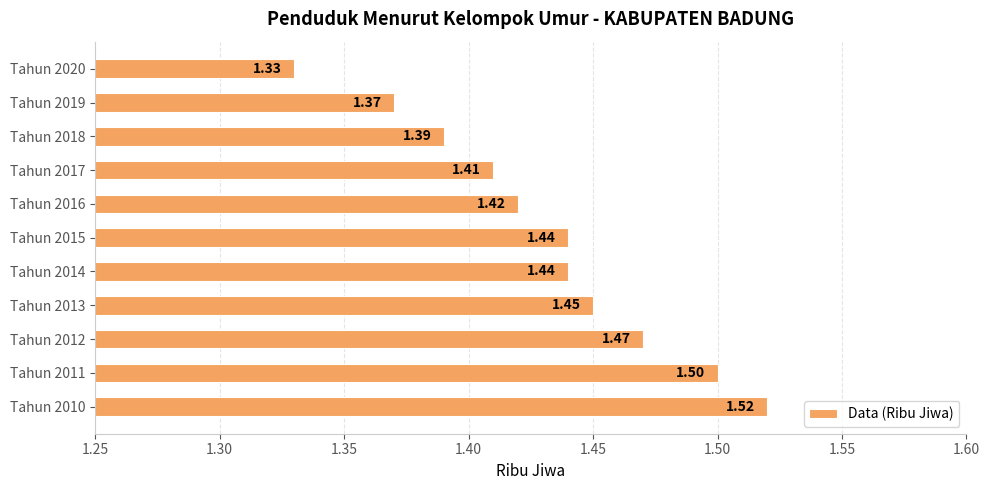

What is the sum of all values?

15.7